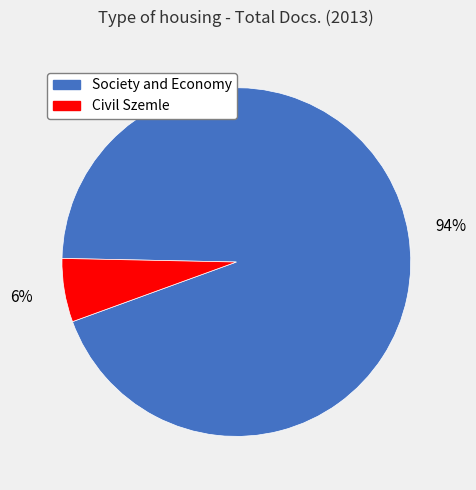

Combined, do Civil Szemle and Society and Economy account for over 50%?

Yes